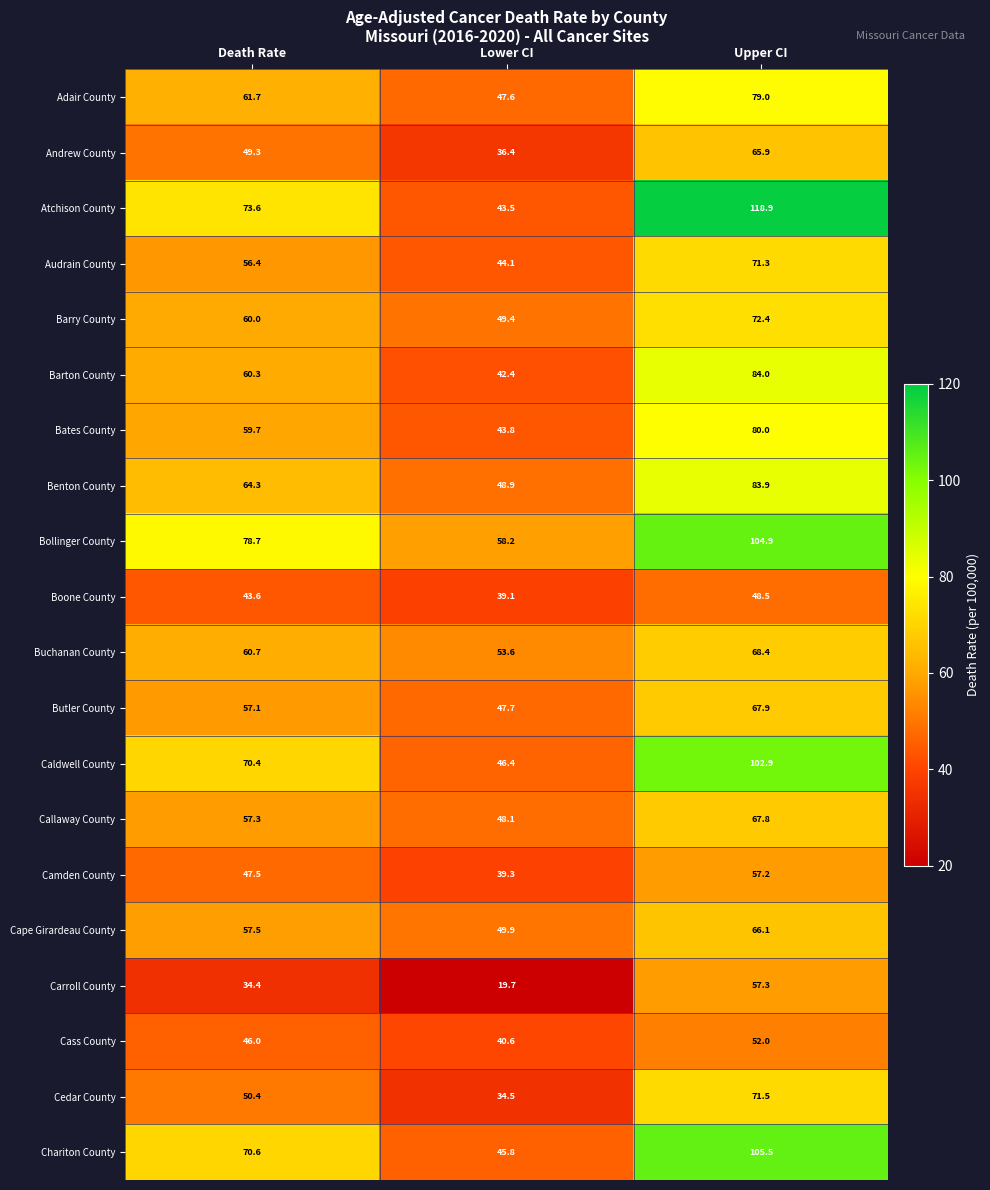

Read the Camden County value at Lower CI.

39.3